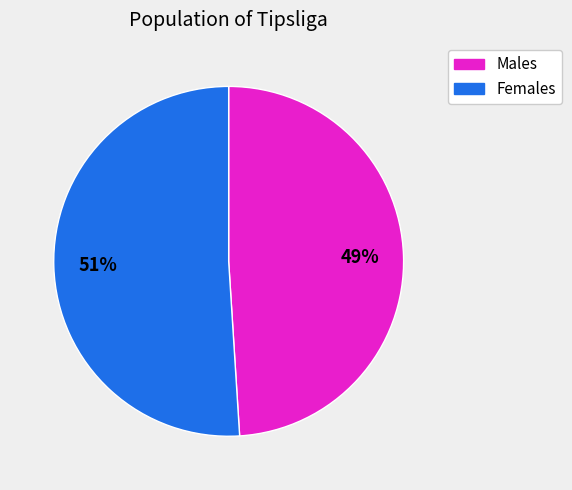

How many segments does this pie chart have?

2